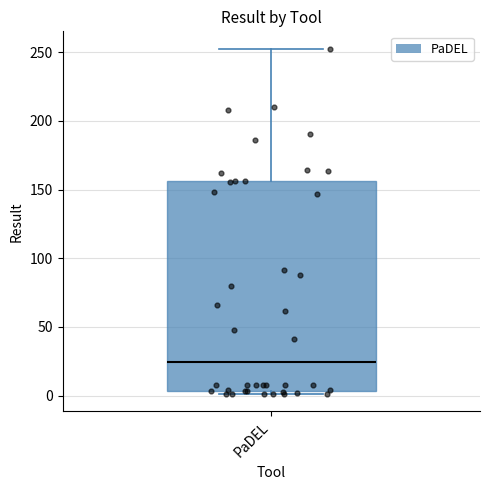

Where does the median line of the box for PaDEL sit on the y-axis? The values are not printed on the chart, so give them approximately, as read against the axis.

25